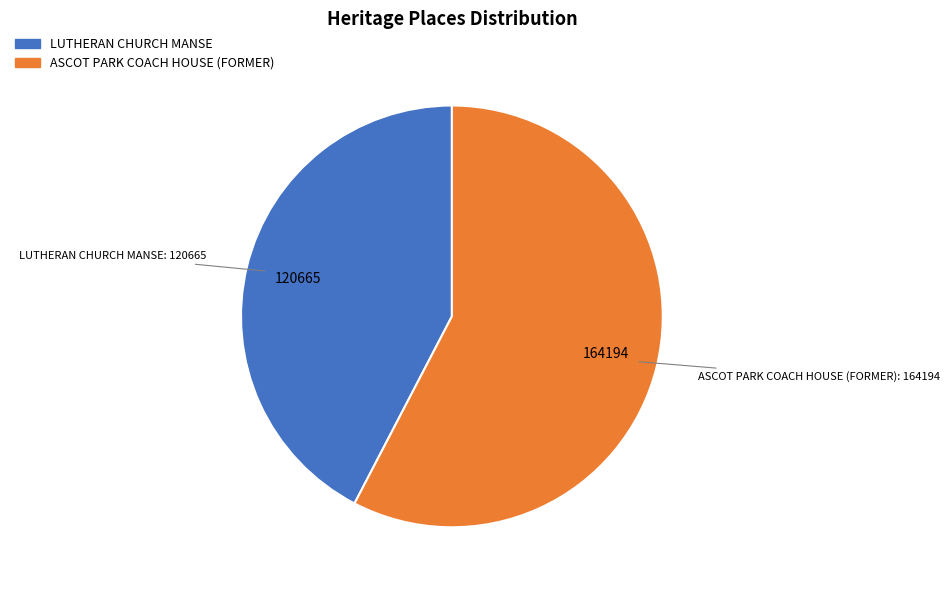

What is the largest slice in the pie chart?

ASCOT PARK COACH HOUSE (FORMER)